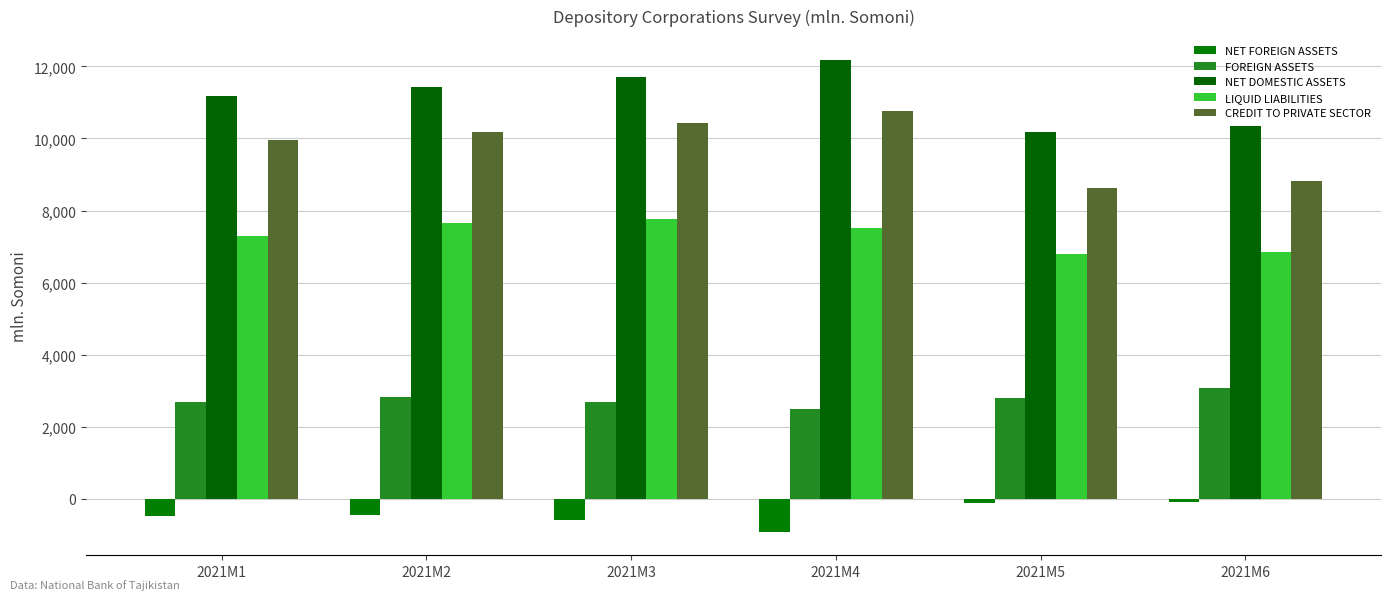

How many values in the NET FOREIGN ASSETS series are below -453?

4